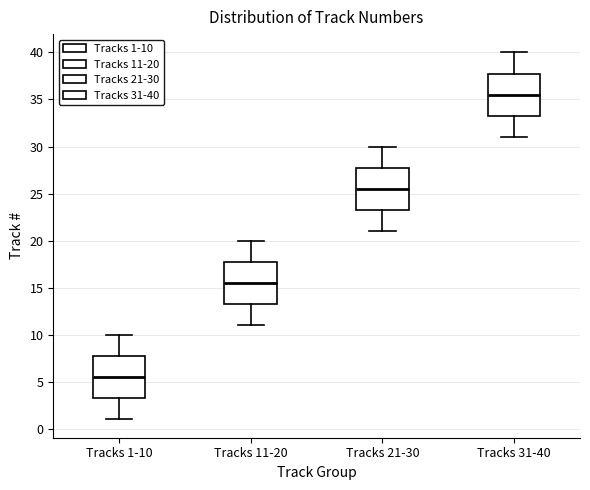

Which box has the lowest median line?

Tracks 1-10